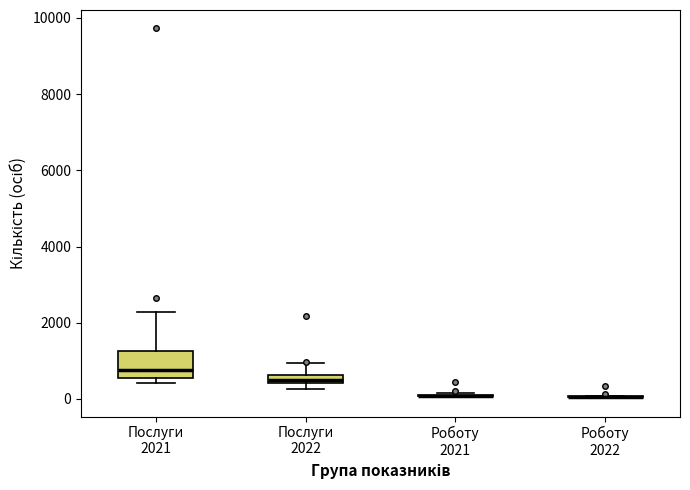

Which box is the tallest, from its lower edge to its upper edge?

Послуги 2021